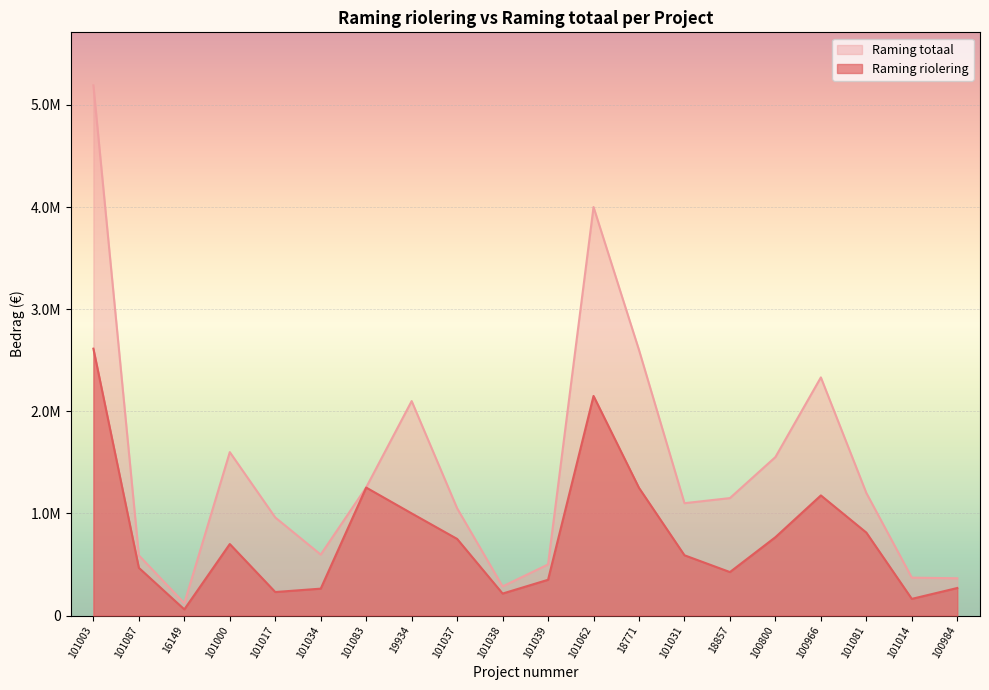

Which category has the lowest value across all series?

16149